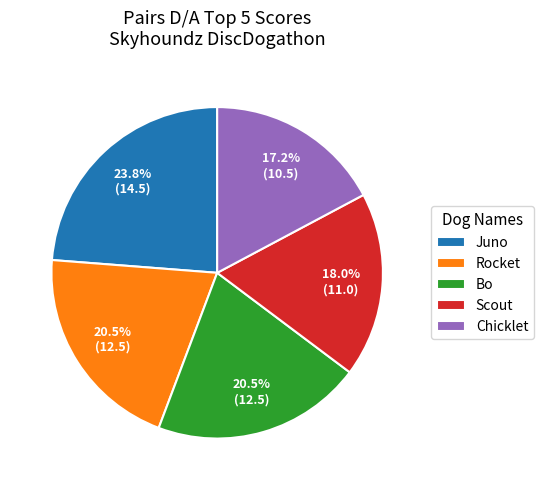

Is there a majority slice in this chart?

No